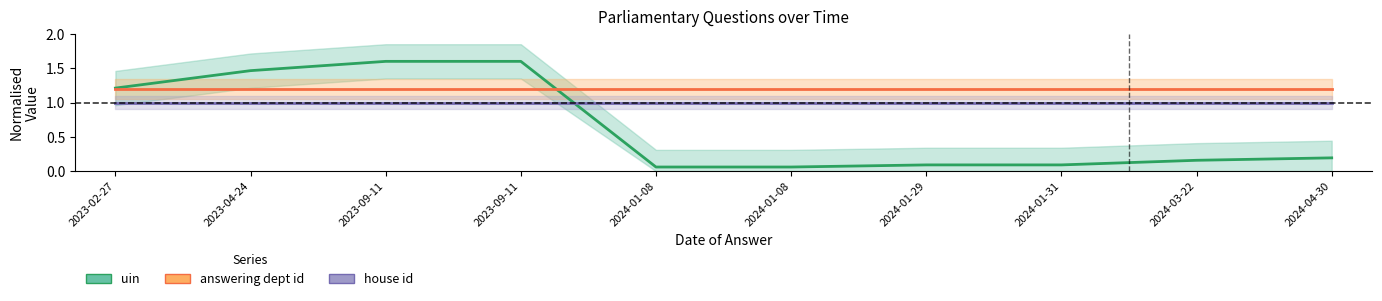

The house id series shows 1.4 at 2024-01-29. True or false?

False